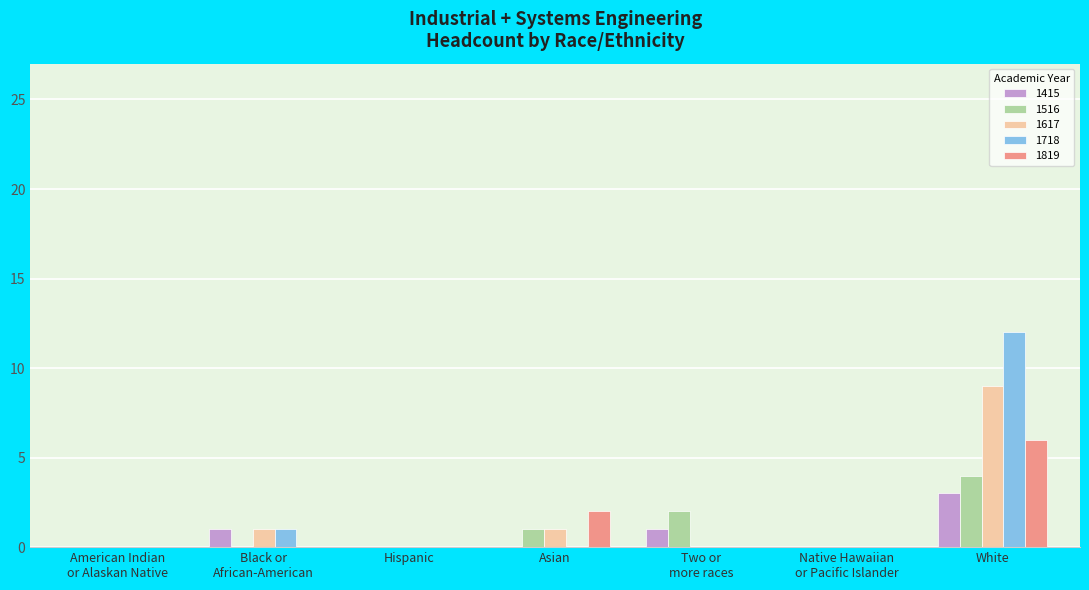

How many categories are shown in the chart?

7